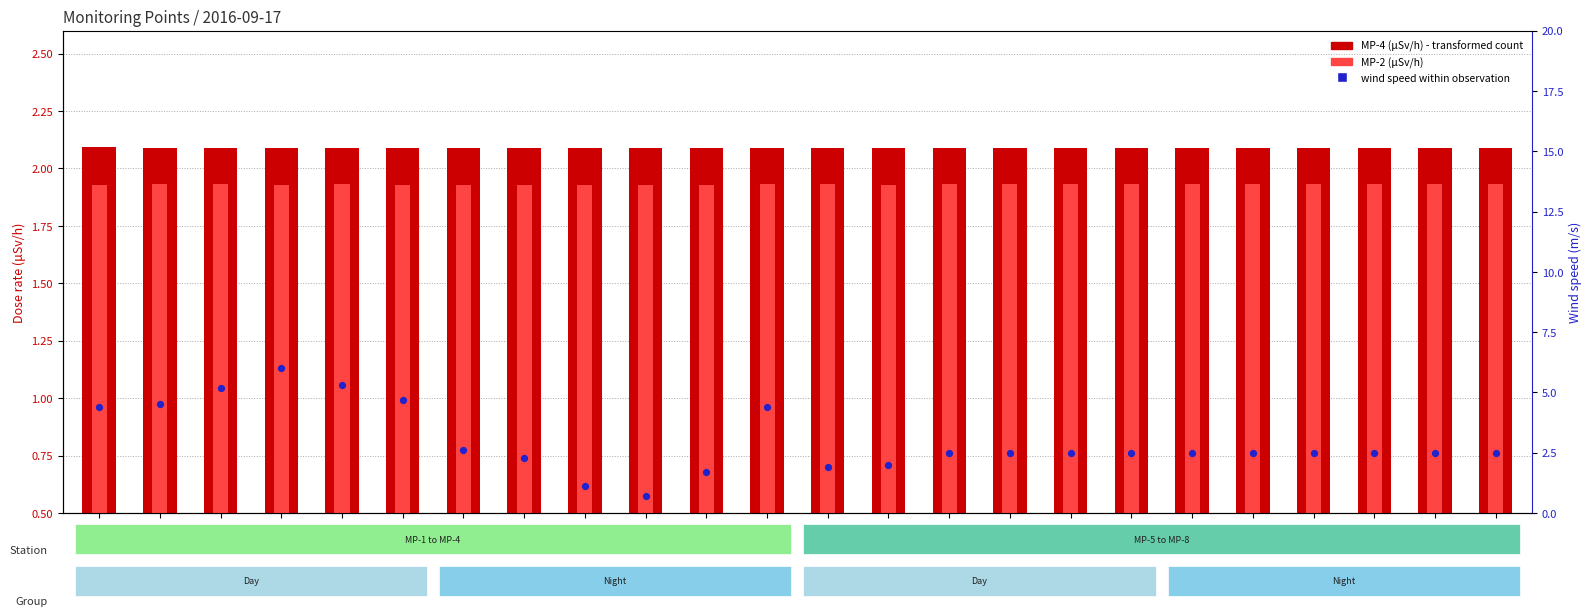

At which category is the sum across all series the highest?

01:30